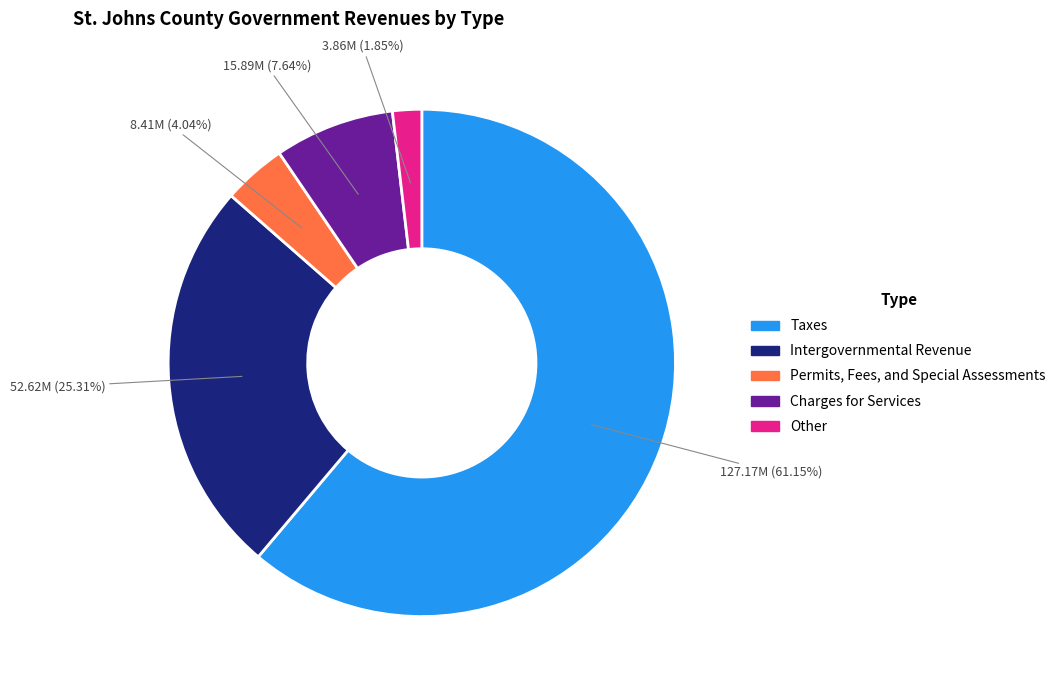

Is there any slice that represents more than half of the pie?

Yes